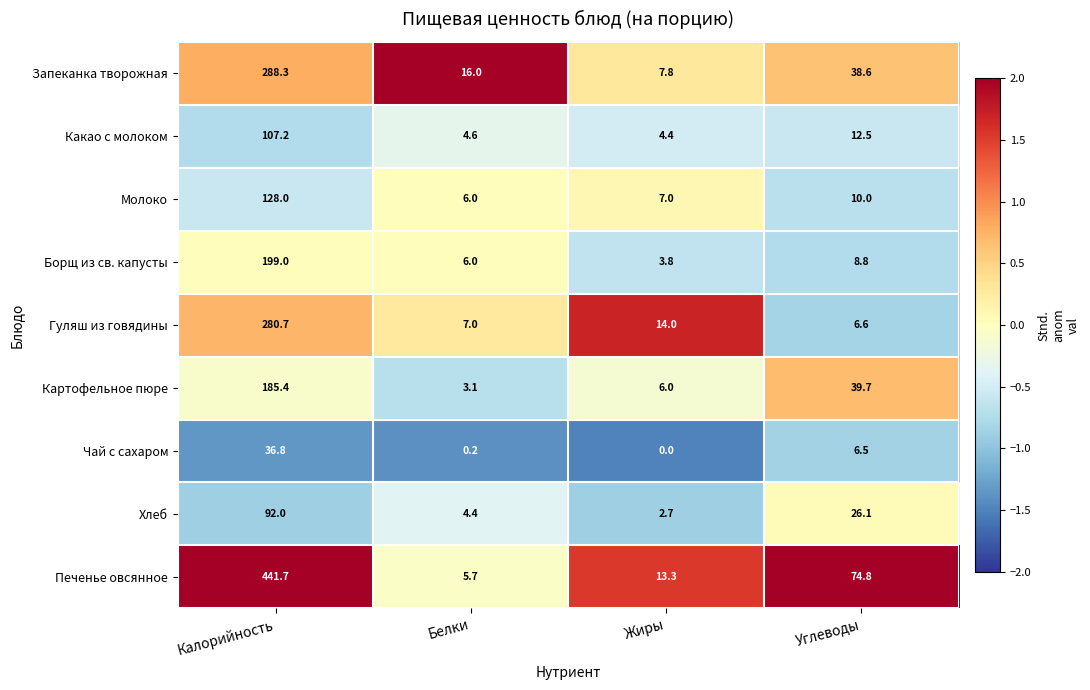

Is it true that Печенье овсянное equals 74.8 at Углеводы?

True